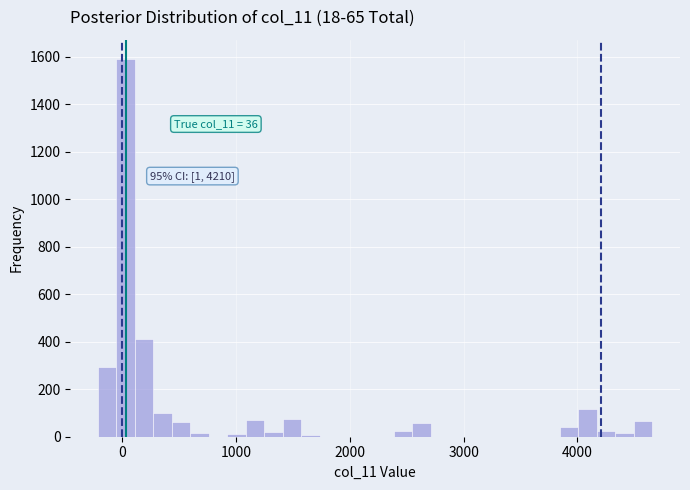

Read against the x-axis, roughly where is the centre of the tallest bar?

0